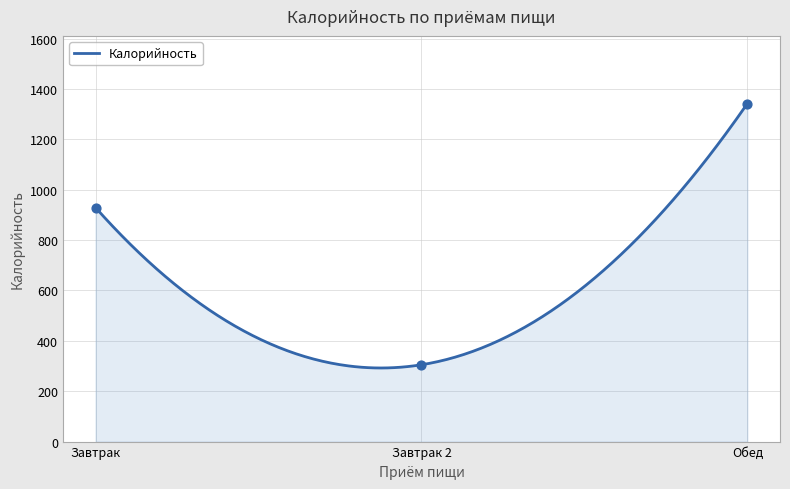

Which has a higher value, Обед or Завтрак?

Обед